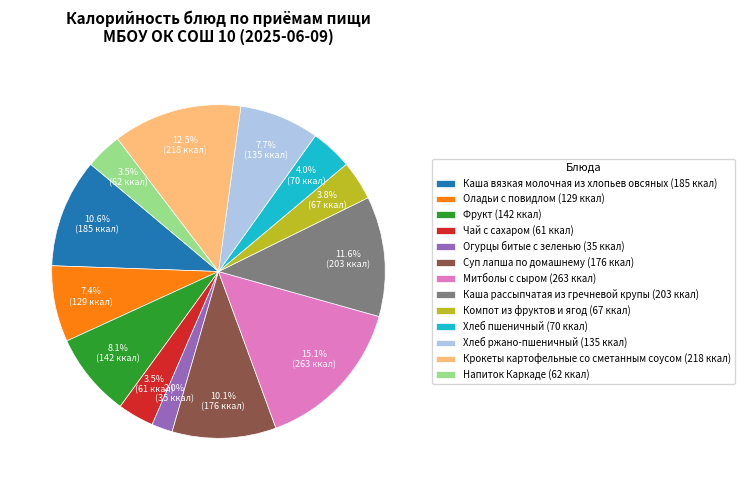

To the nearest percent, what is the average slice percentage?

8%